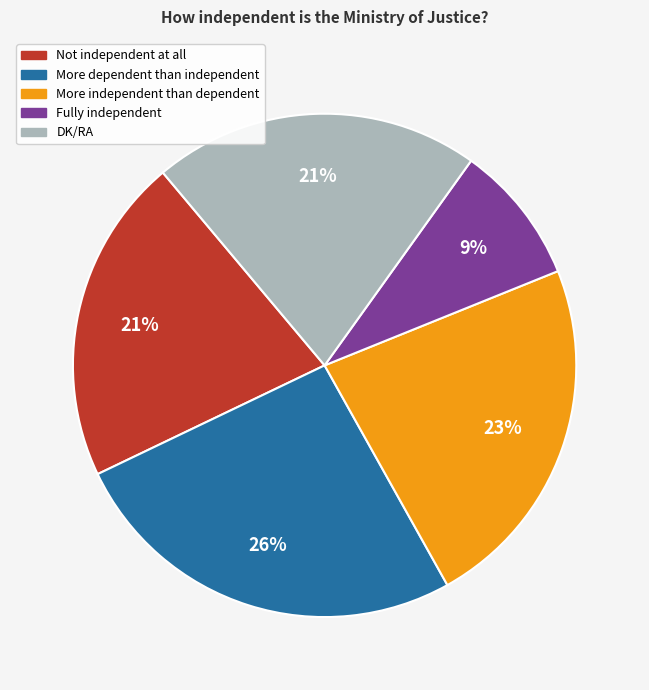

The Fully independent slice represents 4% of the pie. True or false?

False